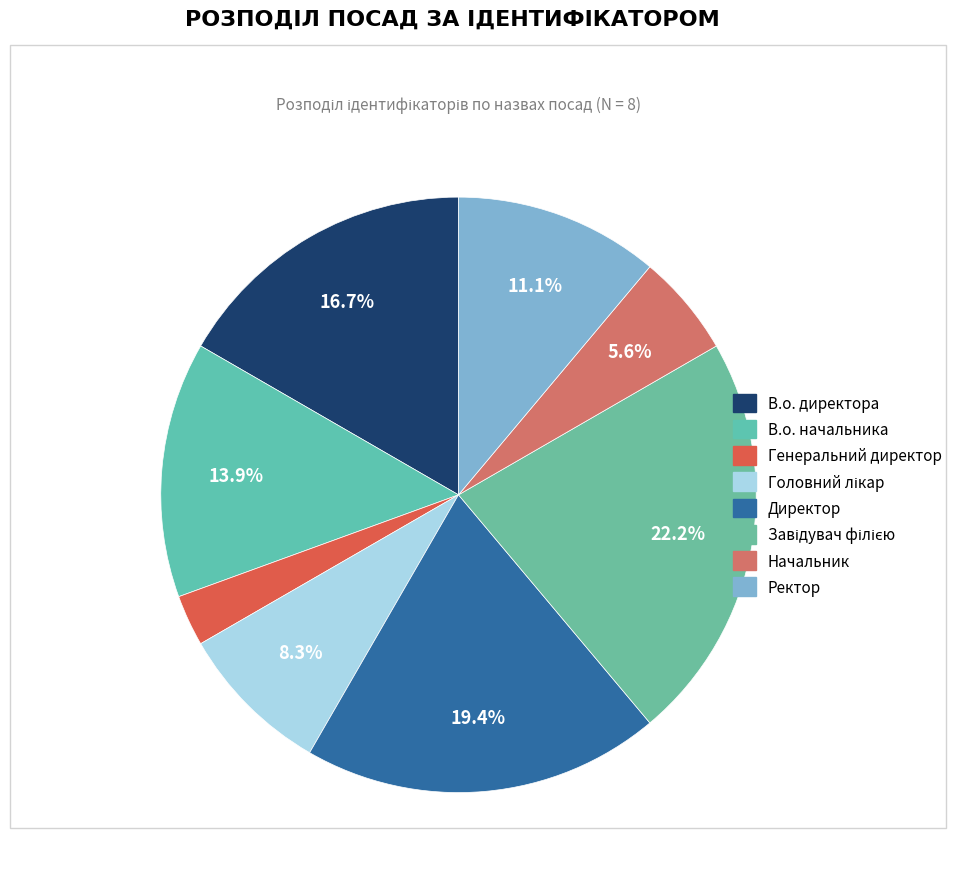

How many slices are in this pie chart?

8